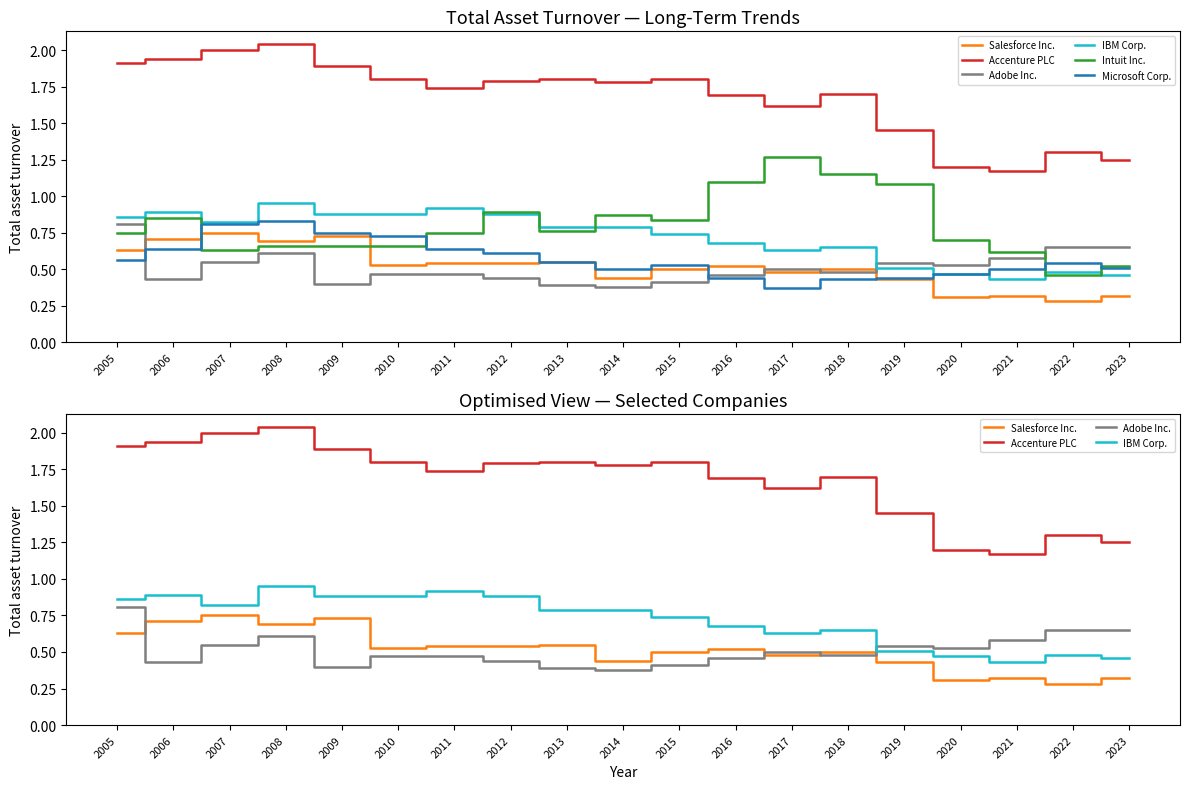

How many intersections are there between Intuit Inc. and Salesforce Inc.?

2